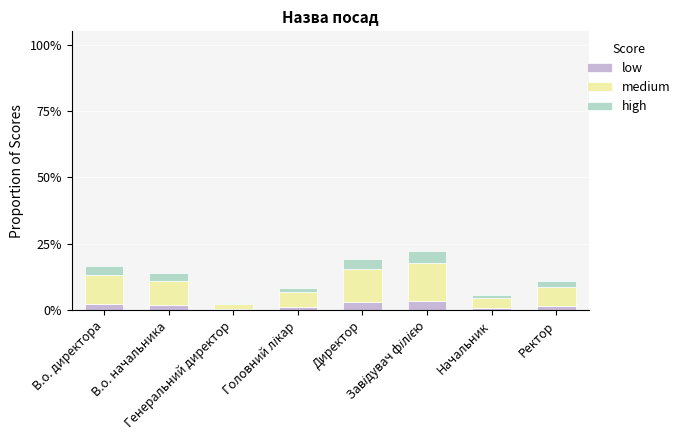

What is the maximum value for low?

3.3